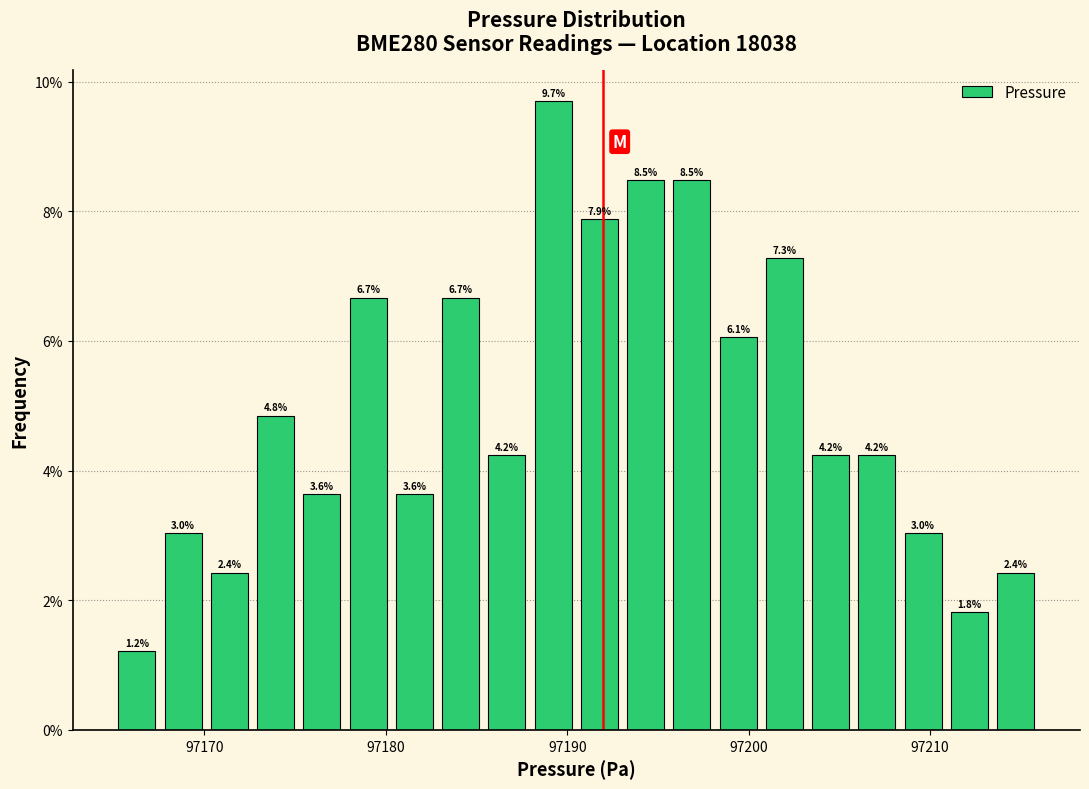

Around what value on the x-axis is the tallest bar? Give the approximate position of its centre, as read against the axis.

97189